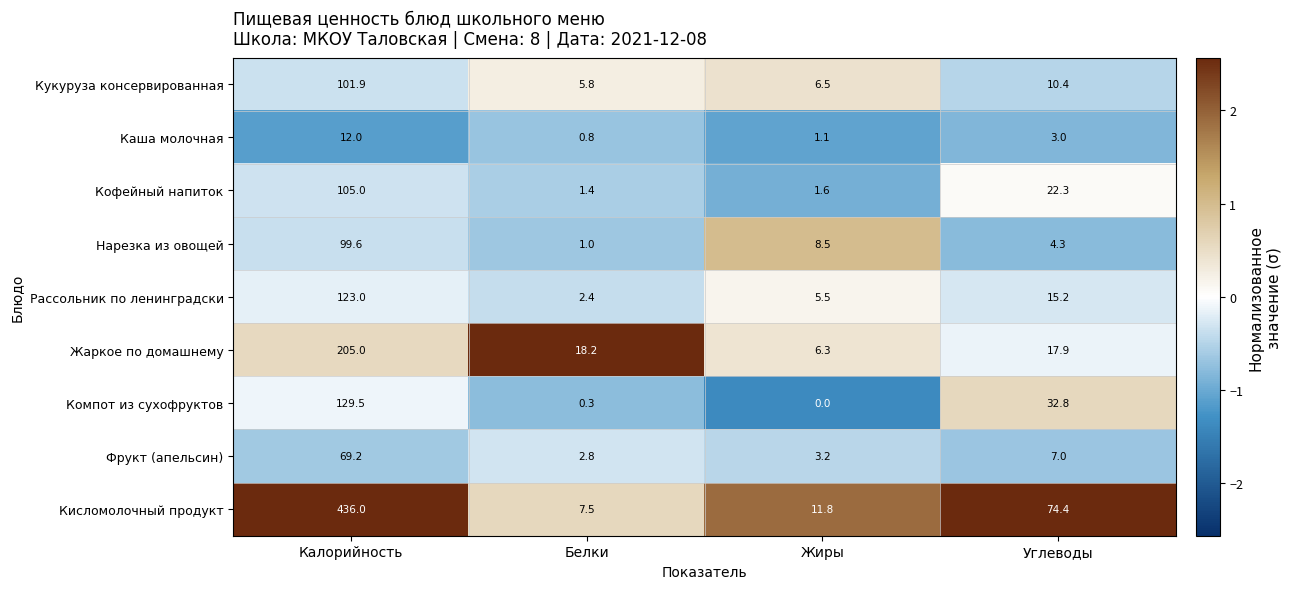

At which category is the sum across all series the highest?

Калорийность